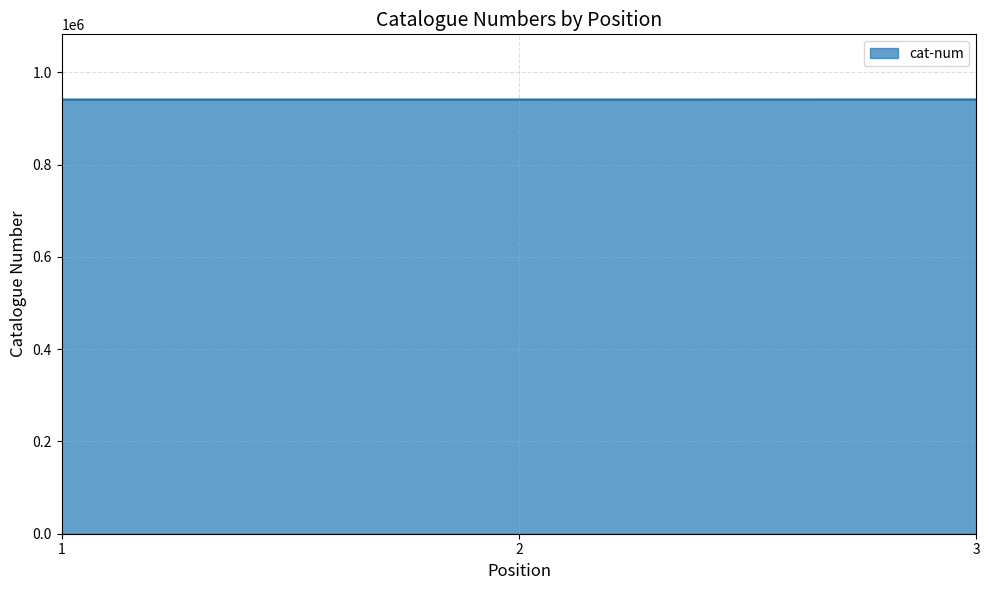

How many values are below 940797?

1